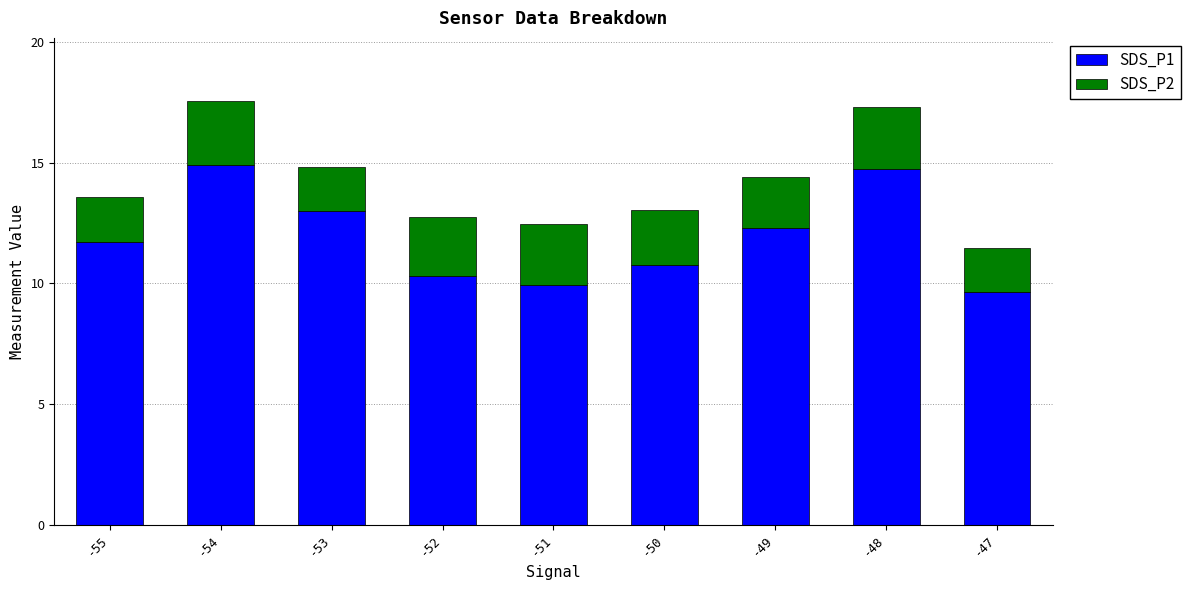

The value of SDS_P1 at -48 is 14.7. True or false?

True